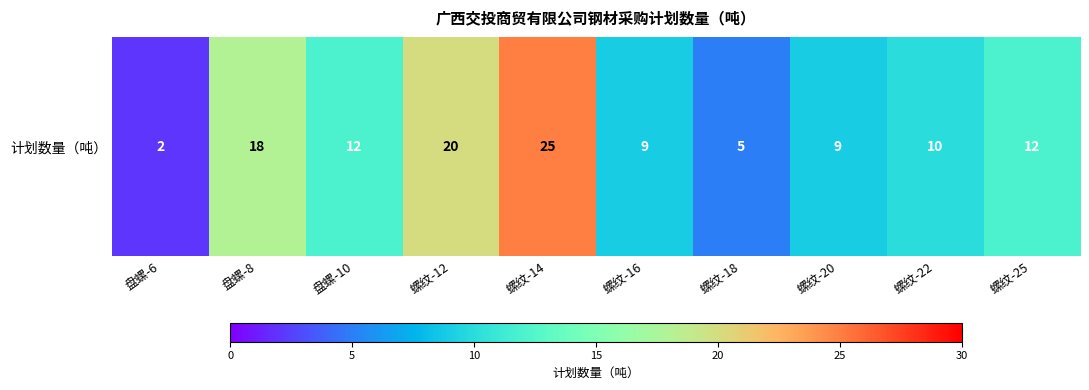

The chart shows a value of 12 at 盘螺-10. True or false?

True